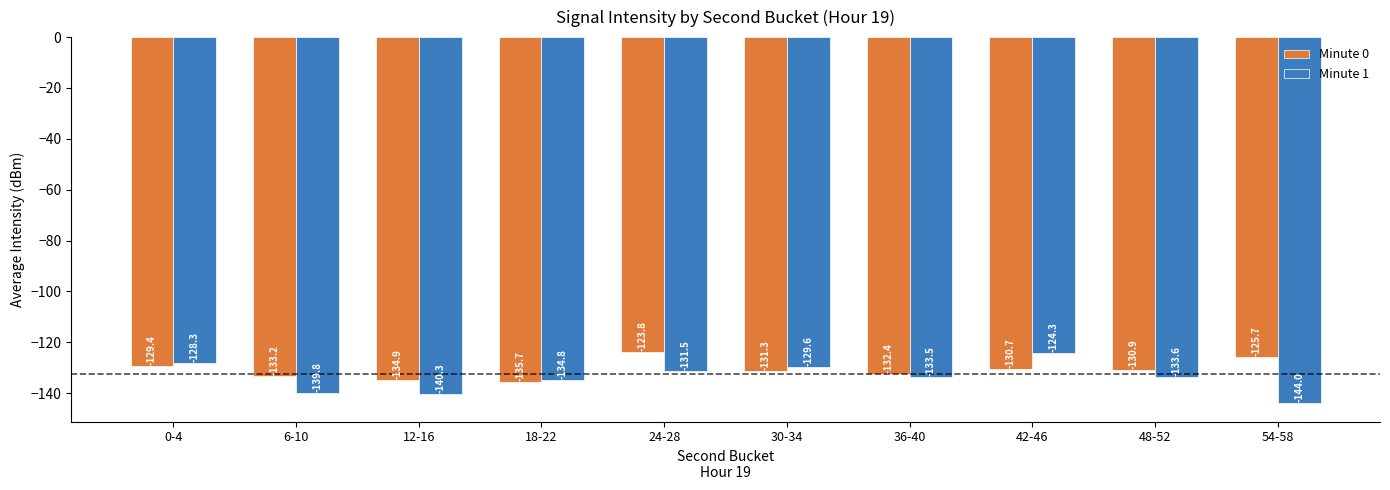

Reading left to right, list all the values displayed in this chart.

Minute 0: -129.4	-133.2	-134.9	-135.7	-123.8	-131.3	-132.4	-130.7	-130.9	-125.7
Minute 1: -128.3	-139.8	-140.3	-134.8	-131.5	-129.6	-133.5	-124.3	-133.6	-144.0